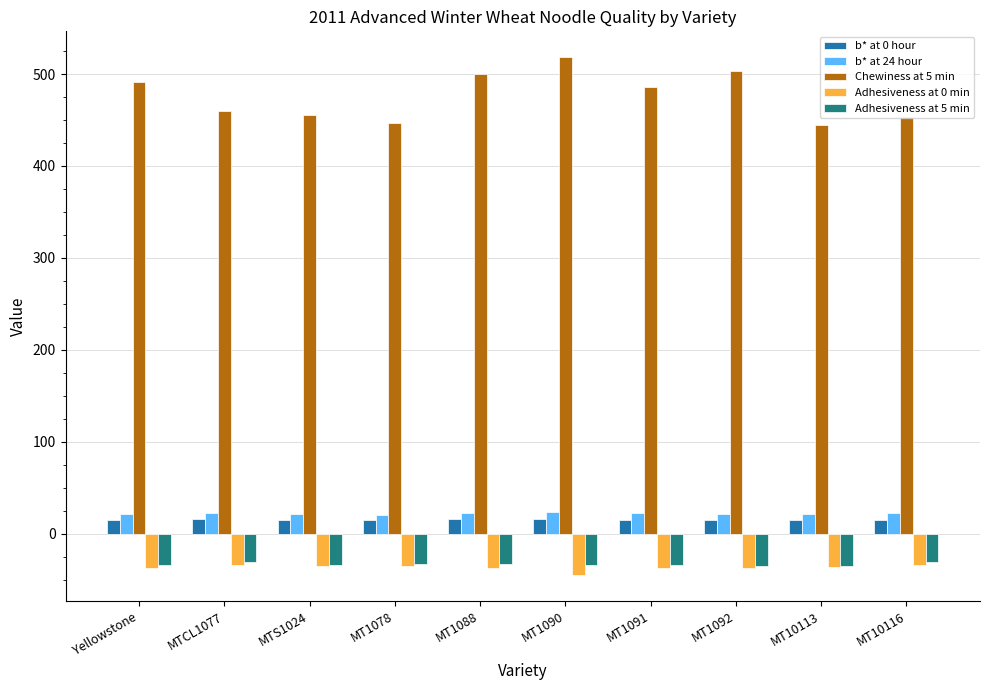

Is the value of b* at 24 hour at MT1090 greater than the value of b* at 0 hour at MT1078?

Yes